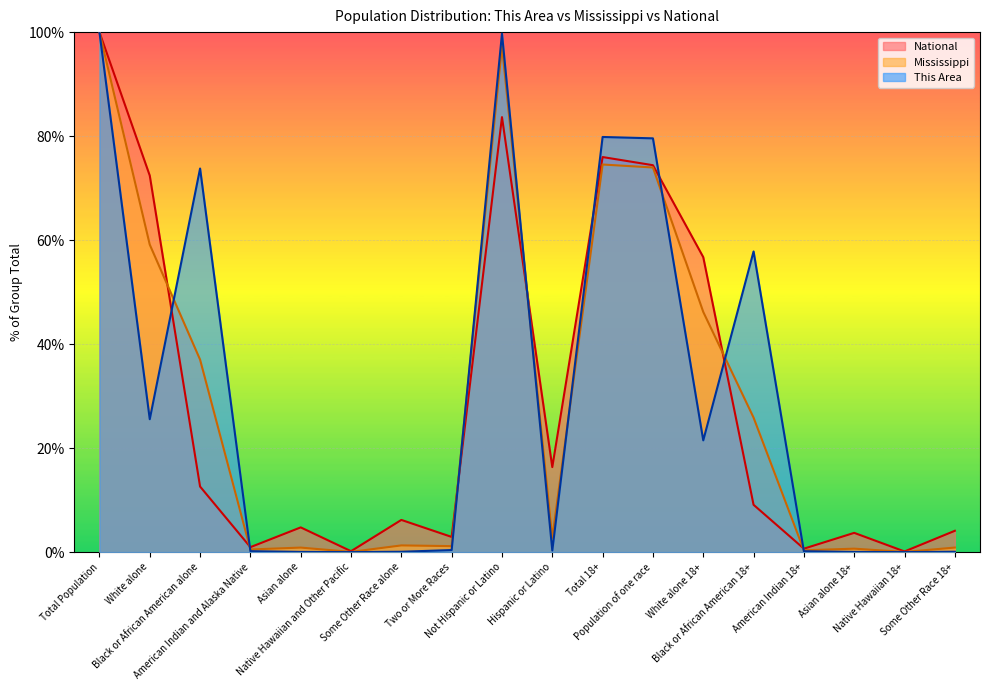

What is the average value of the Mississippi series?

29.0